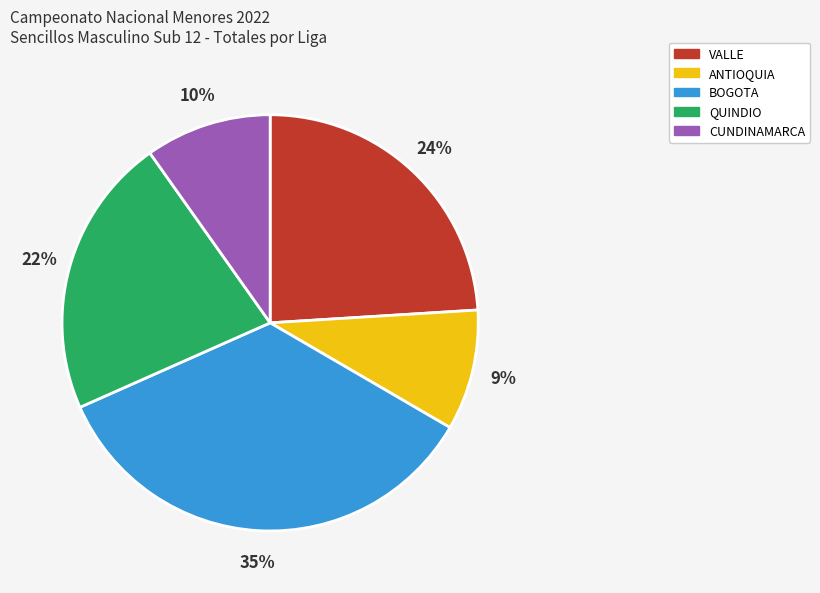

To the nearest percent, what is the average slice percentage?

20%